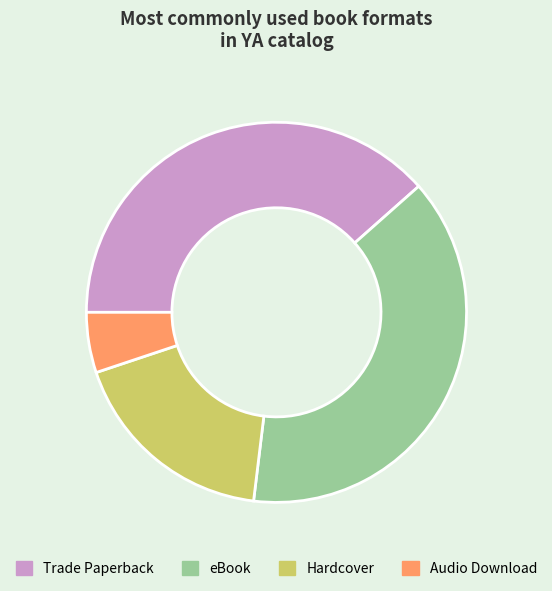

Approximately how many times larger is the value at Hardcover compared to eBook?

0.5